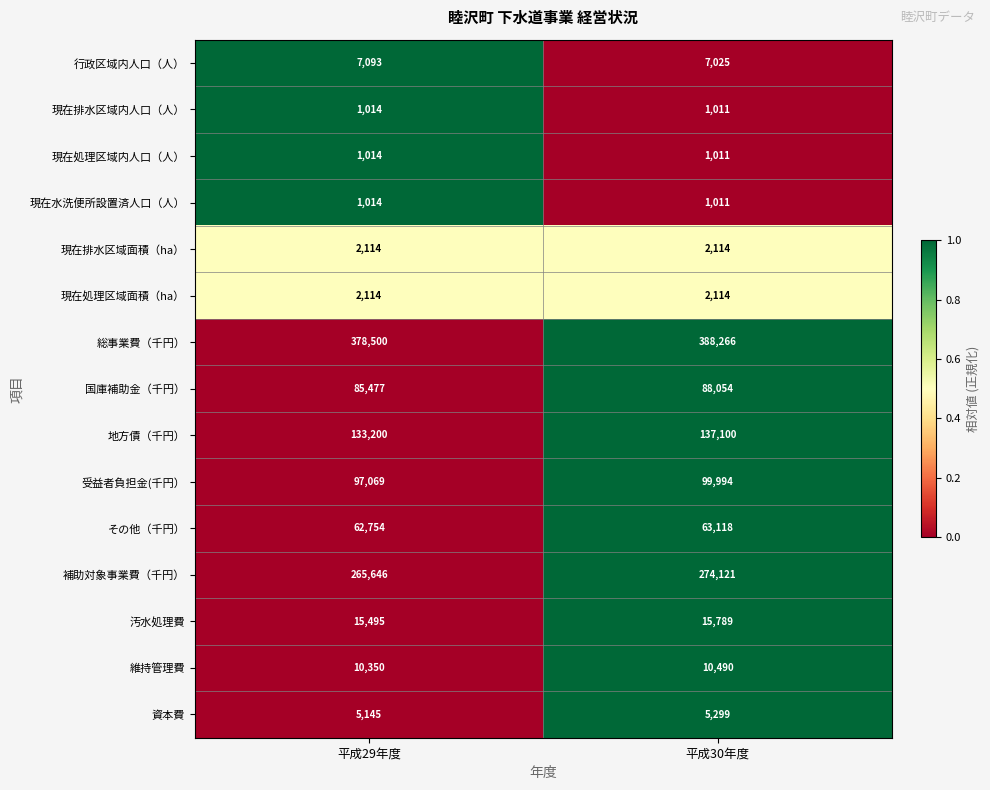

Where is 受益者負担金(千円） nearest to the value 98531?

平成29年度